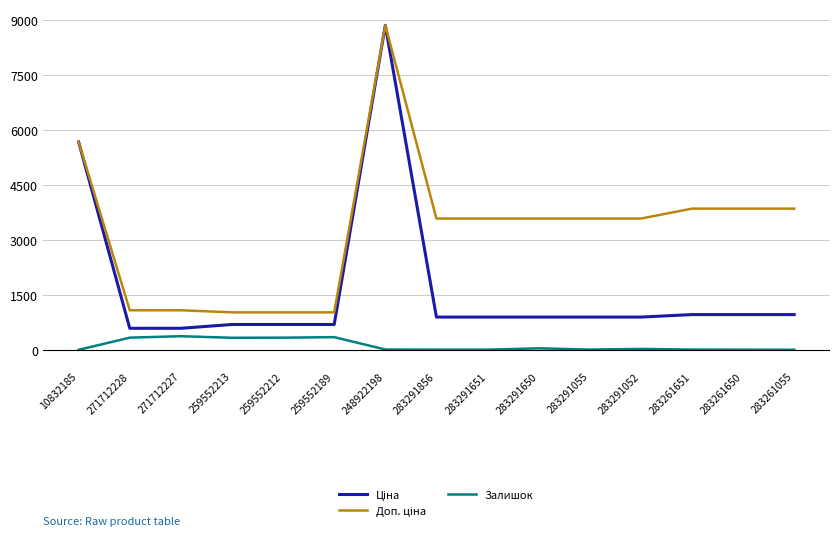

The value of Залишок at 283291651 is 7.0. True or false?

True